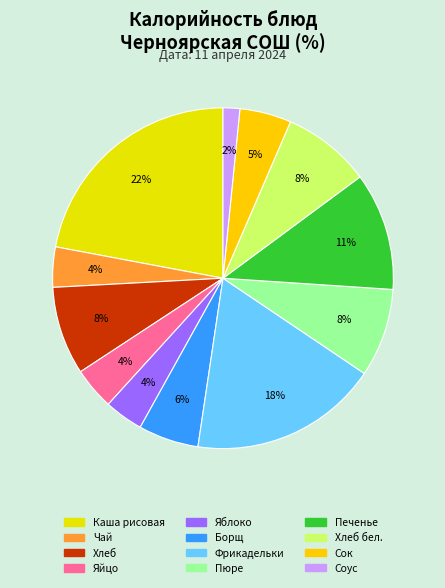

Count the number of slices in the pie.

12